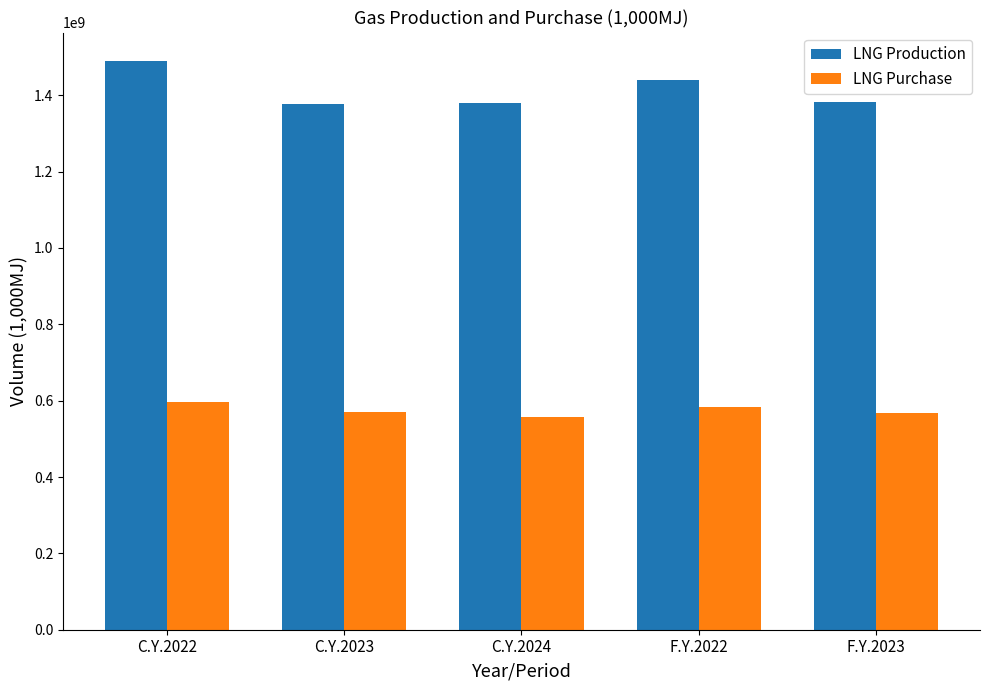

Between C.Y.2022 and F.Y.2022, which series saw the biggest shift?

LNG Production